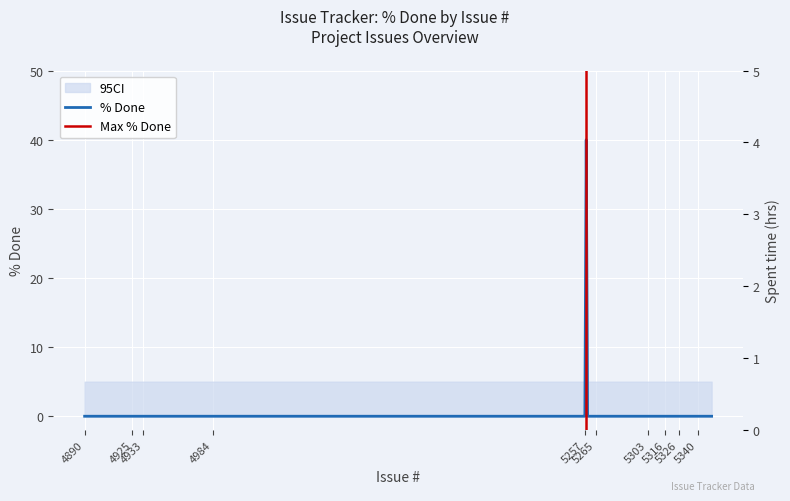

What is the sum of all values?

40